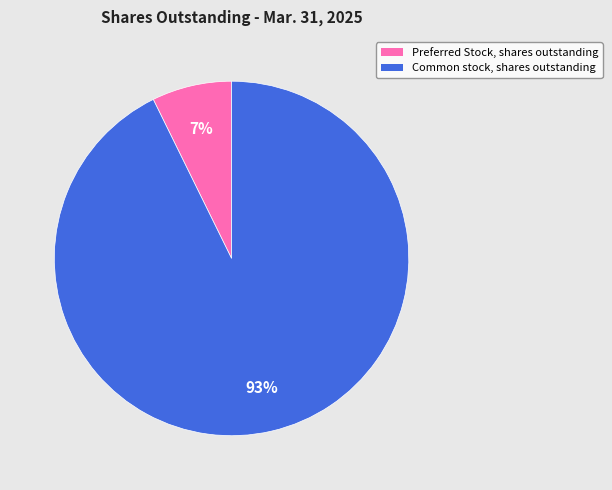

Which has a higher value, Common stock, shares outstanding or Preferred Stock, shares outstanding?

Common stock, shares outstanding